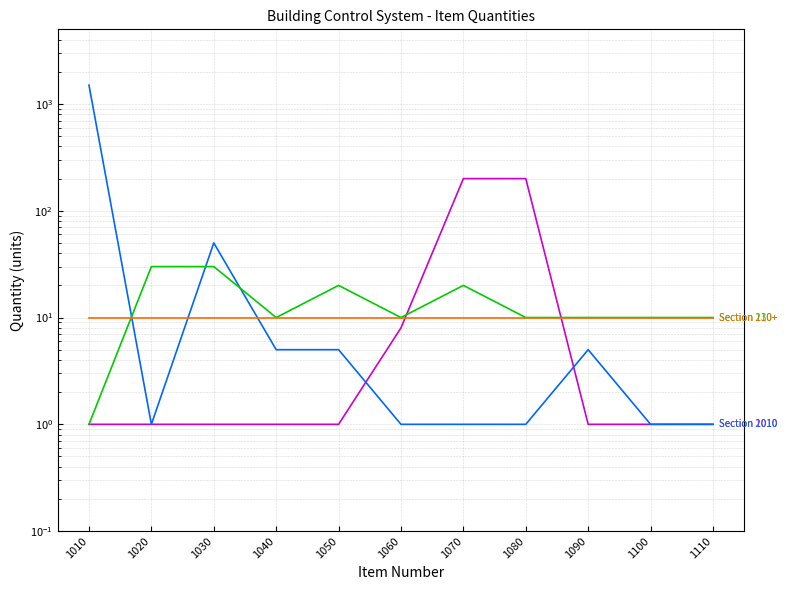

True or false: Section 2010 and Section 210+ intersect in this chart.

True